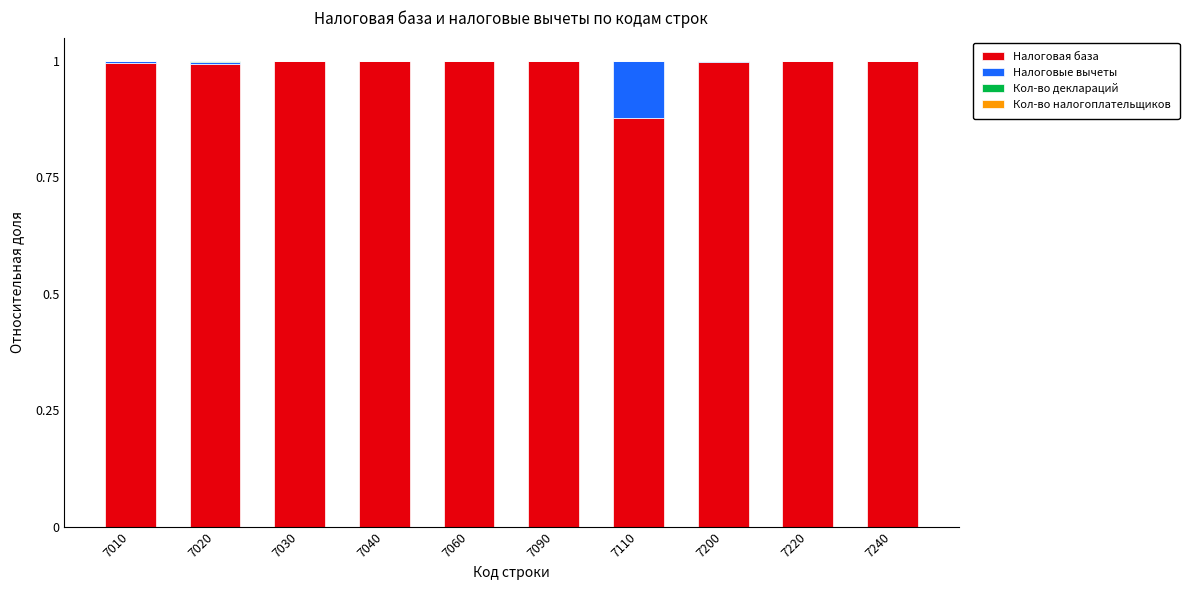

The Налоговая база series shows 0.6 at 7090. True or false?

False